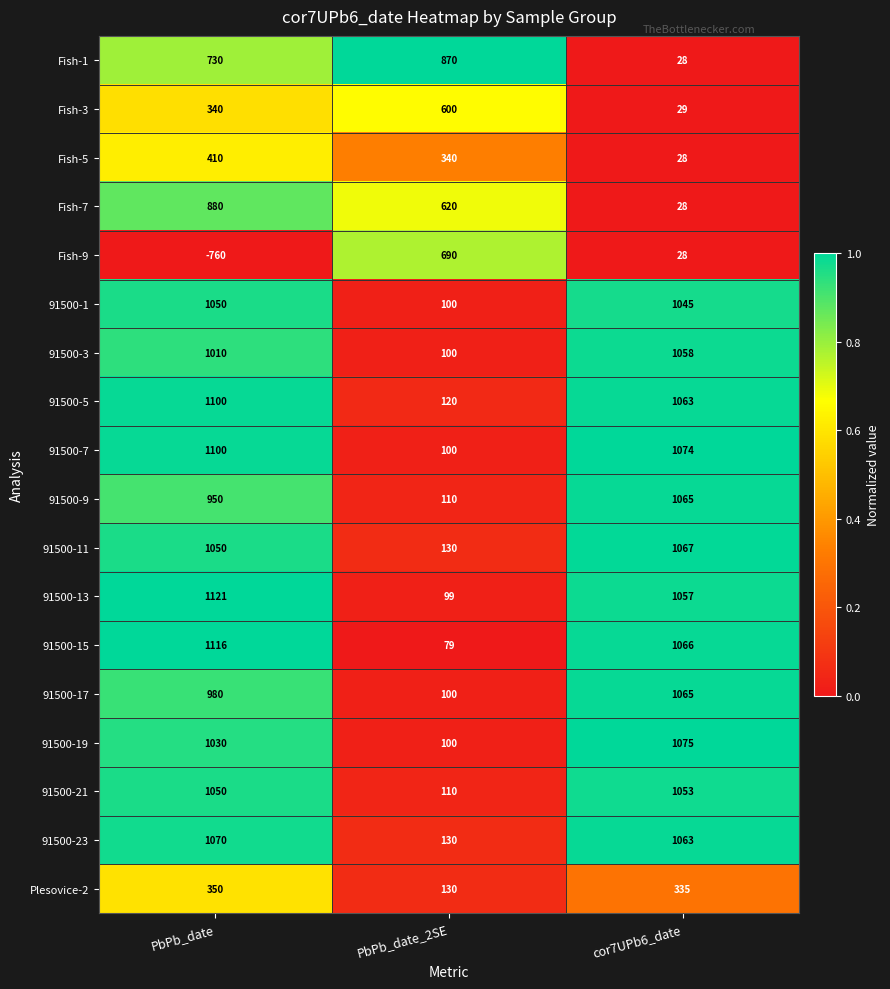

Where is 91500-7 nearest to the value 600?

cor7UPb6_date